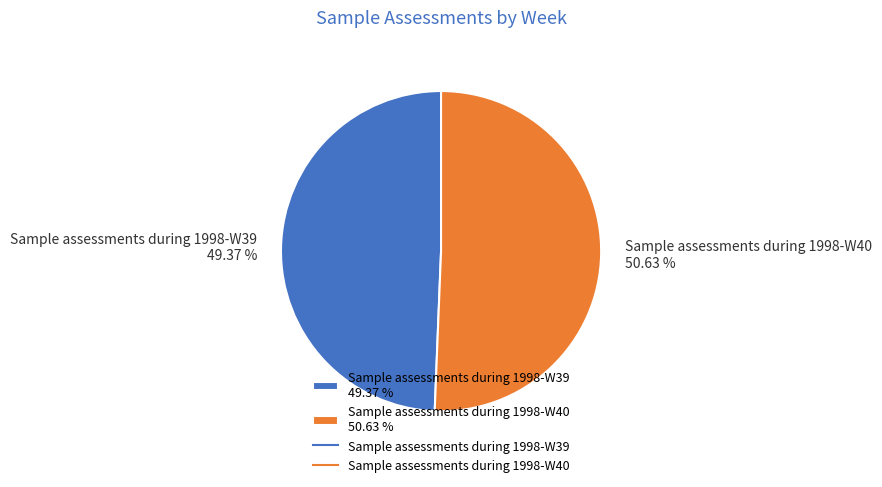

What is the smallest slice in the pie chart?

Sample assessments during 1998-W39